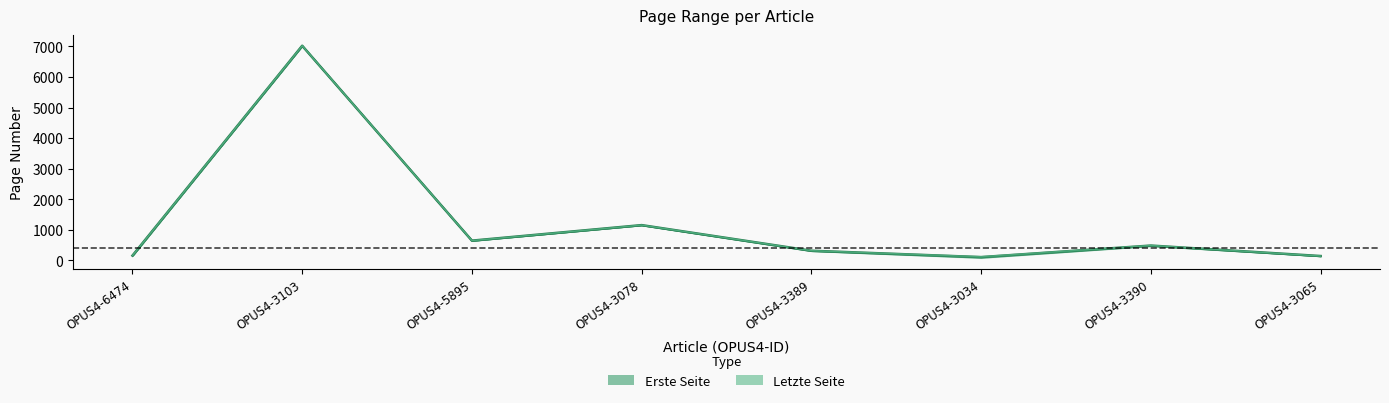

What is the average value?

1254.1